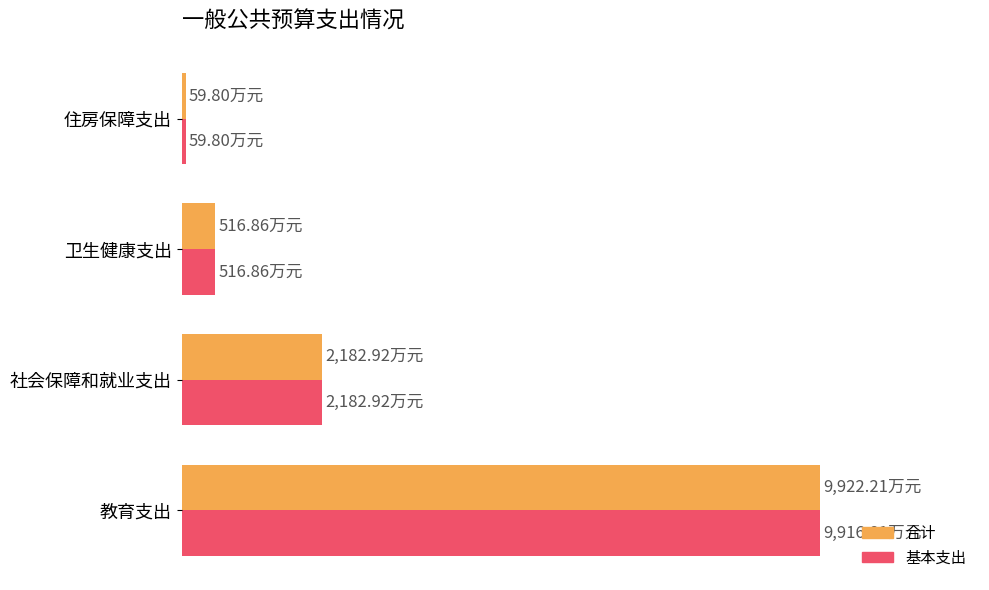

What are all the series names shown in the legend?

合计, 基本支出